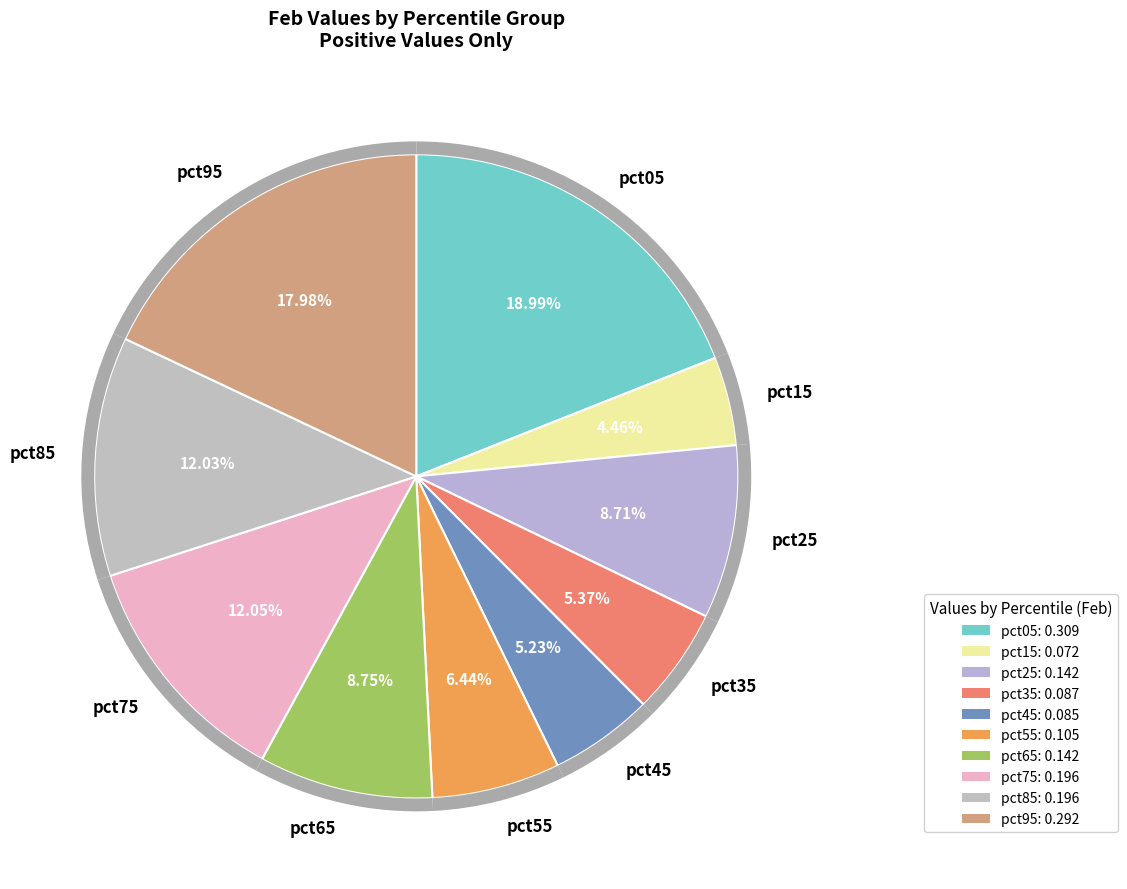

How many segments does this pie chart have?

10